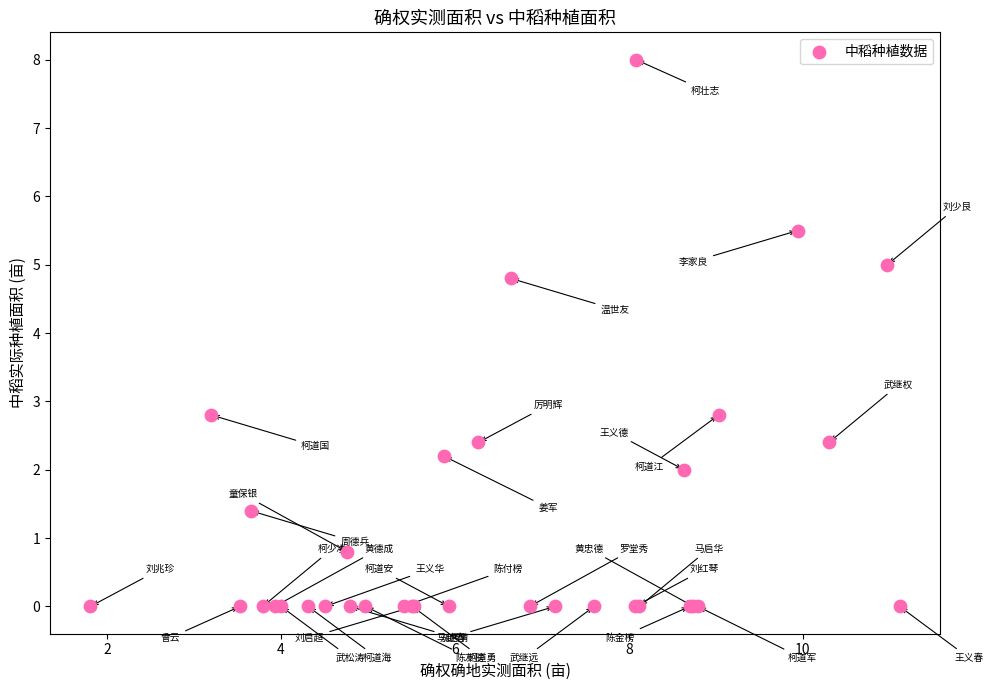

What Y value in the scatter plot is closest to 4?

4.8